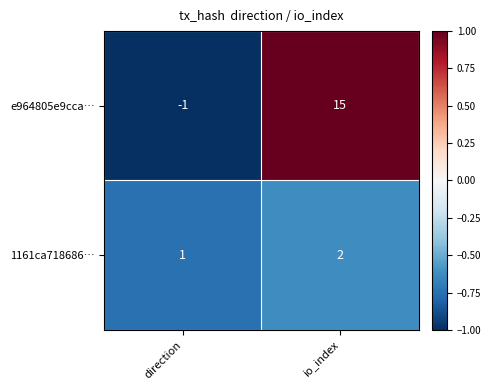

Between direction and io_index, which series saw the biggest shift?

e964805e9cca…